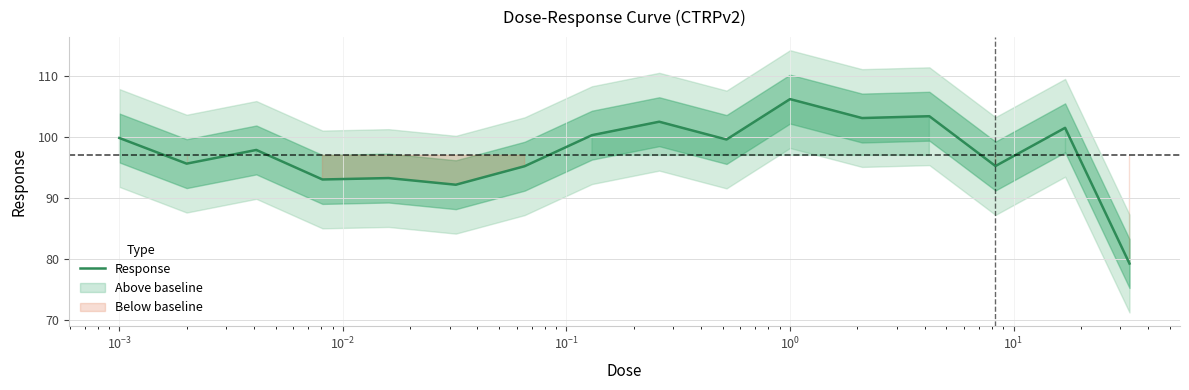

What is the minimum value for Response?

79.3